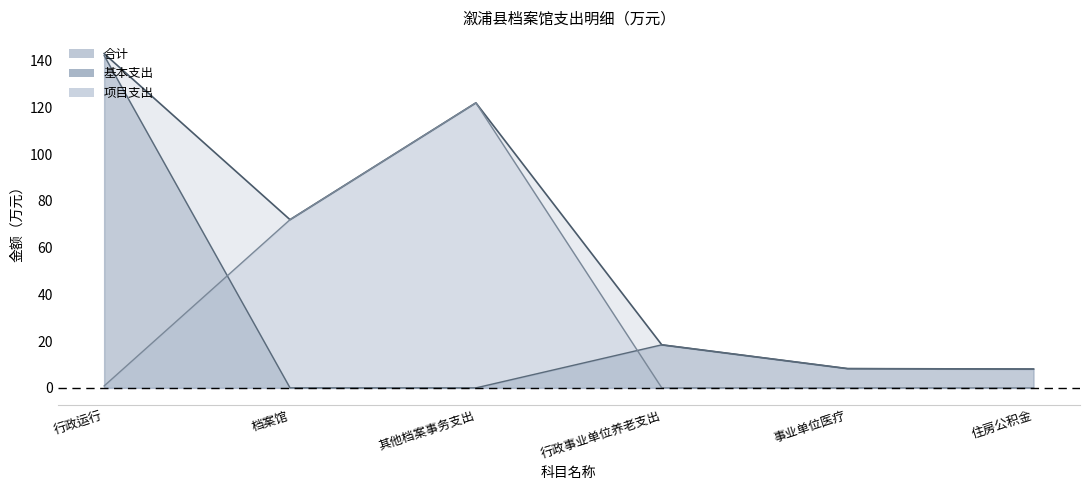

True or false: 项目支出 and 基本支出 intersect in this chart.

True